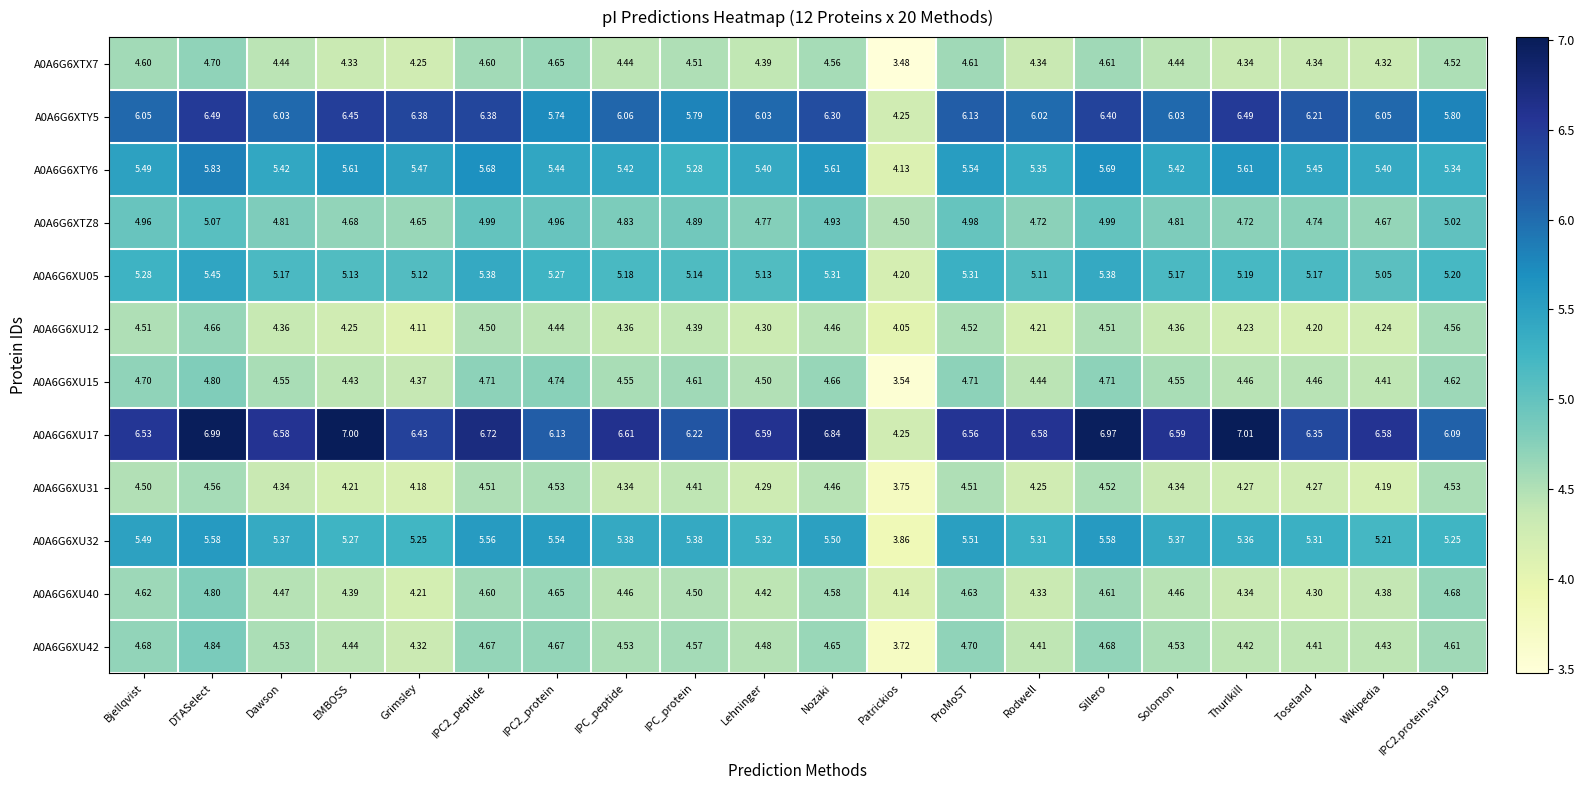

Which category has the highest value across all series?

Thurlkill